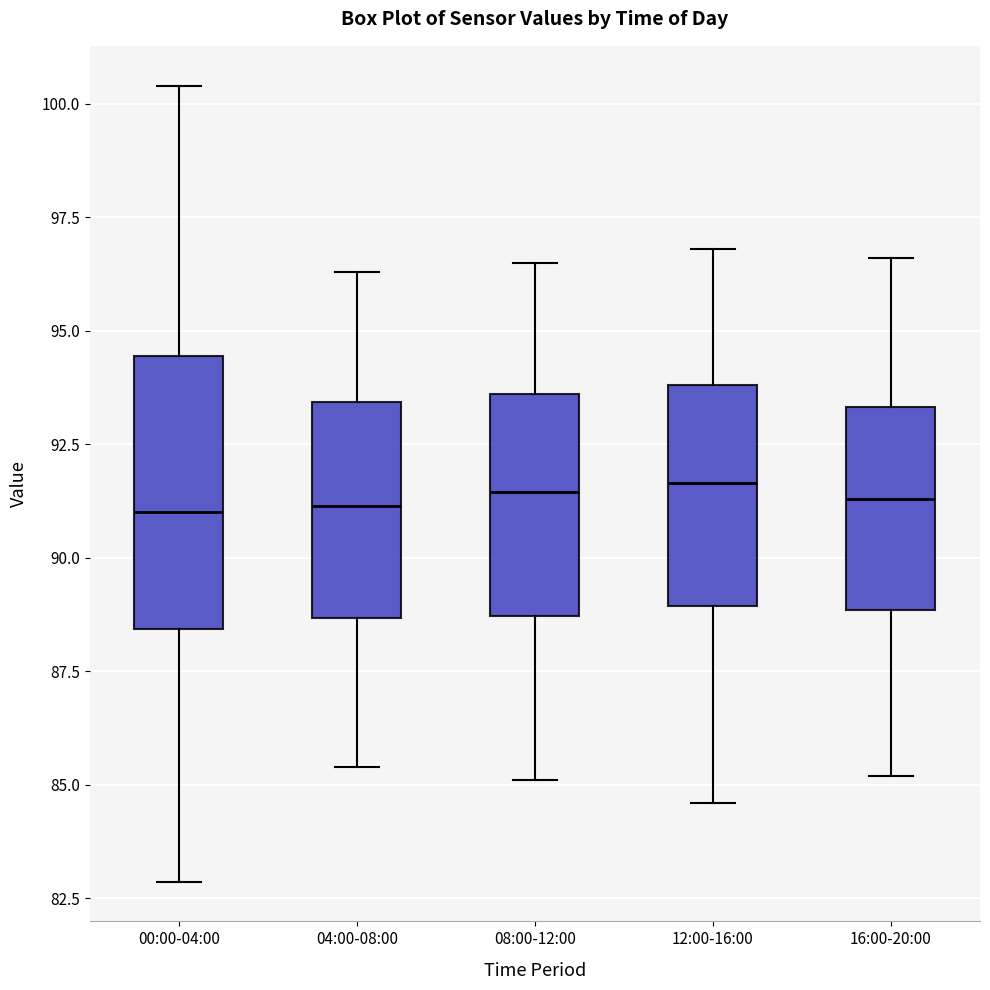

Reading left to right, transcribe this box plot: for each box, give where its median line is, the range the box spans, and where its two whiskers end, as read against the y-axis. The values are not printed on the chart, so give them approximately, as read against the axis.

00:00-04:00: median 91.0, box 88.5 to 94.5, whiskers 83.0 to 100.5
04:00-08:00: median 91.0, box 88.5 to 93.5, whiskers 85.5 to 96.5
08:00-12:00: median 91.5, box 88.5 to 93.5, whiskers 85.0 to 96.5
12:00-16:00: median 91.5, box 89.0 to 94.0, whiskers 84.5 to 97.0
16:00-20:00: median 91.5, box 89.0 to 93.5, whiskers 85.0 to 96.5